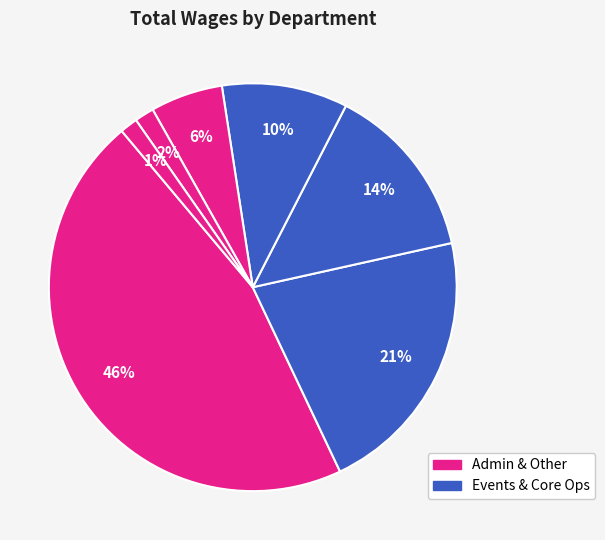

What is the largest slice in the pie chart?

Administration